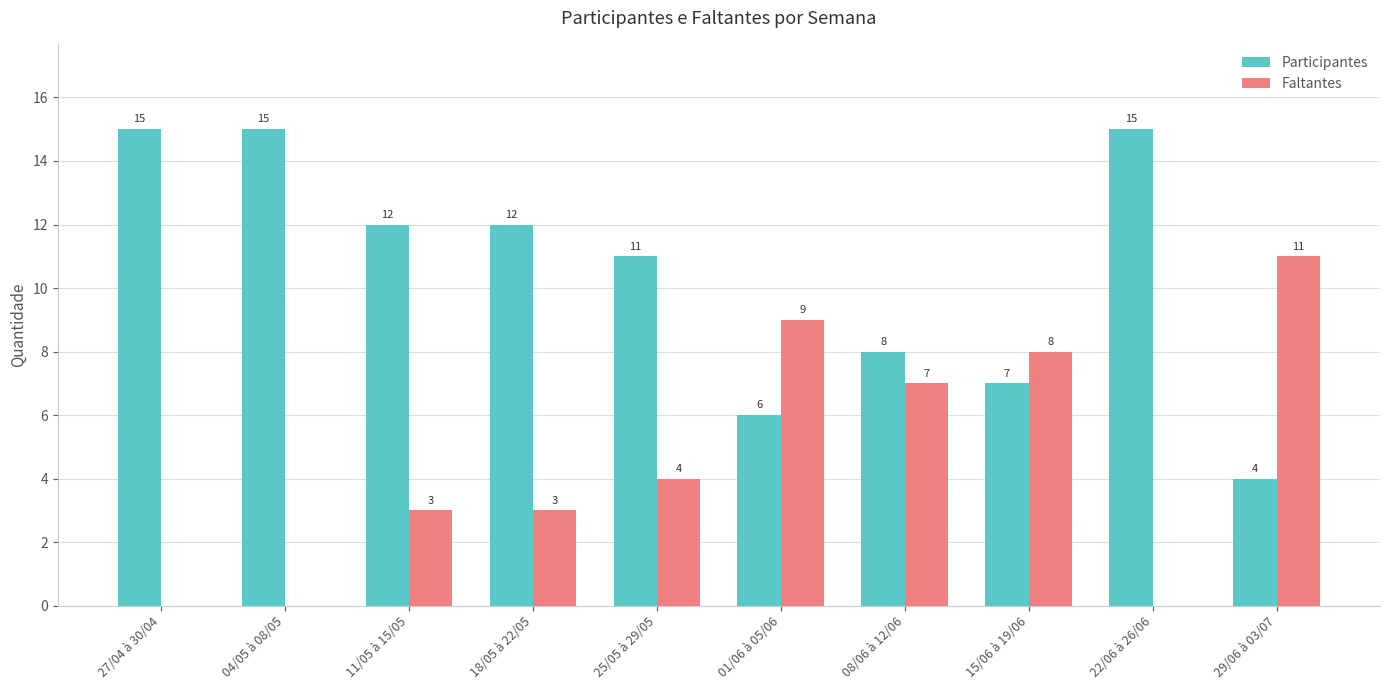

The value of Participantes at 25/05 à 29/05 is 2. True or false?

False